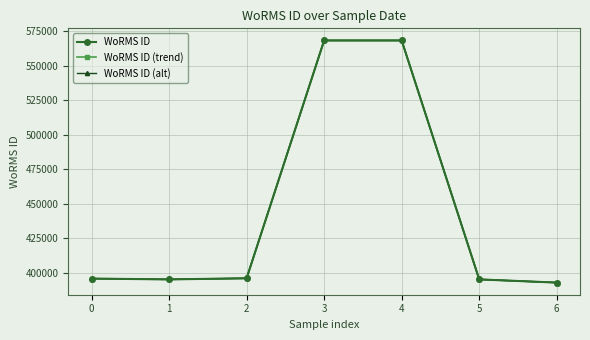

In WoRMS ID (trend), how many points are lower than both neighbors (excluding endpoints)?

1